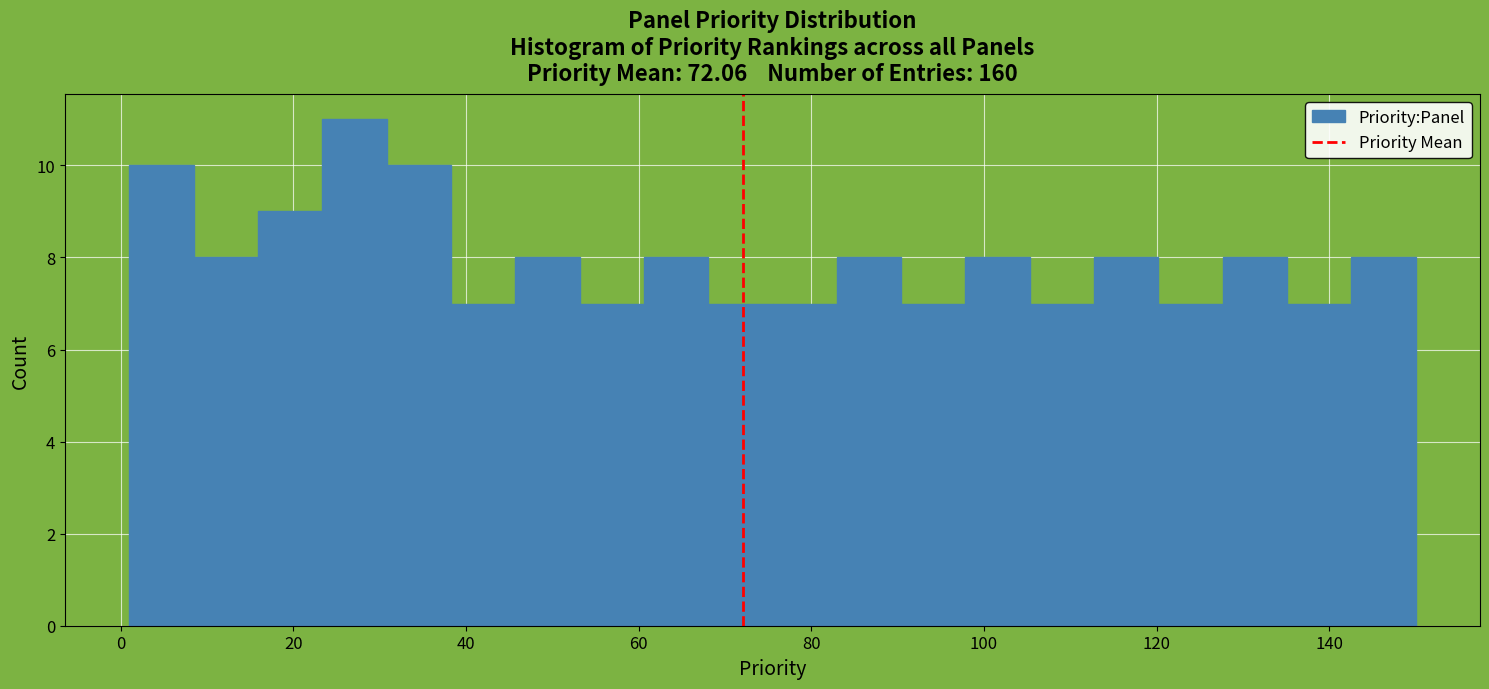

Read against the x-axis, roughly where is the centre of the tallest bar?

28